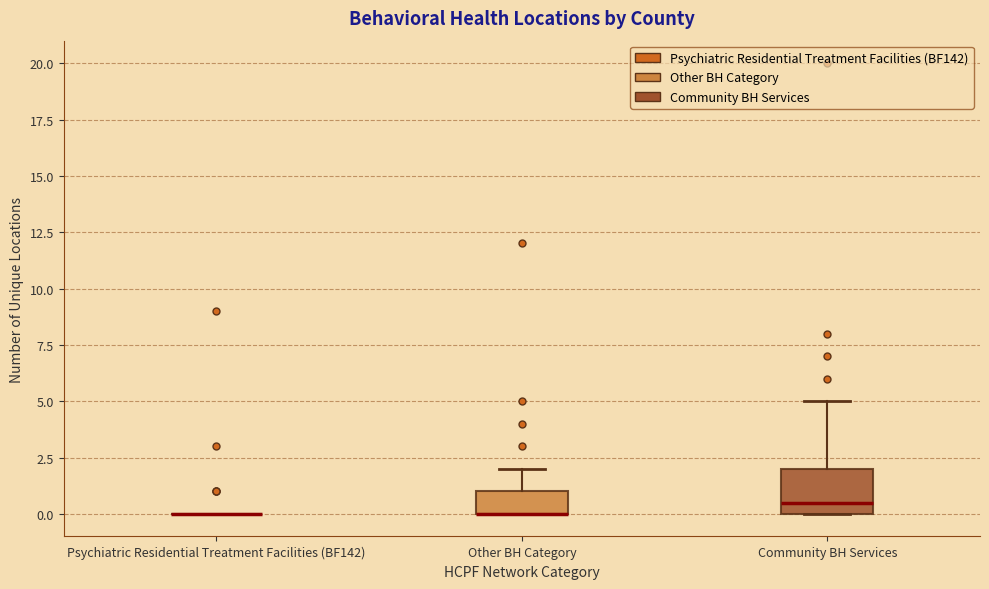

Reading left to right, transcribe this box plot: for each box, give where its median line is, the range the box spans, and where its two whiskers end, as read against the y-axis. The values are not printed on the chart, so give them approximately, as read against the axis.

Psychiatric Residential Treatment Facilities (BF142): box collapsed to a line at 0.0, whiskers 0.0 to 0.0
Other BH Category: median 0.0 (drawn on the box's lower edge), box 0.0 to 1.0, whiskers 0.0 to 2.0
Community BH Services: median 0.5, box 0.0 to 2.0, whiskers 0.0 to 5.0